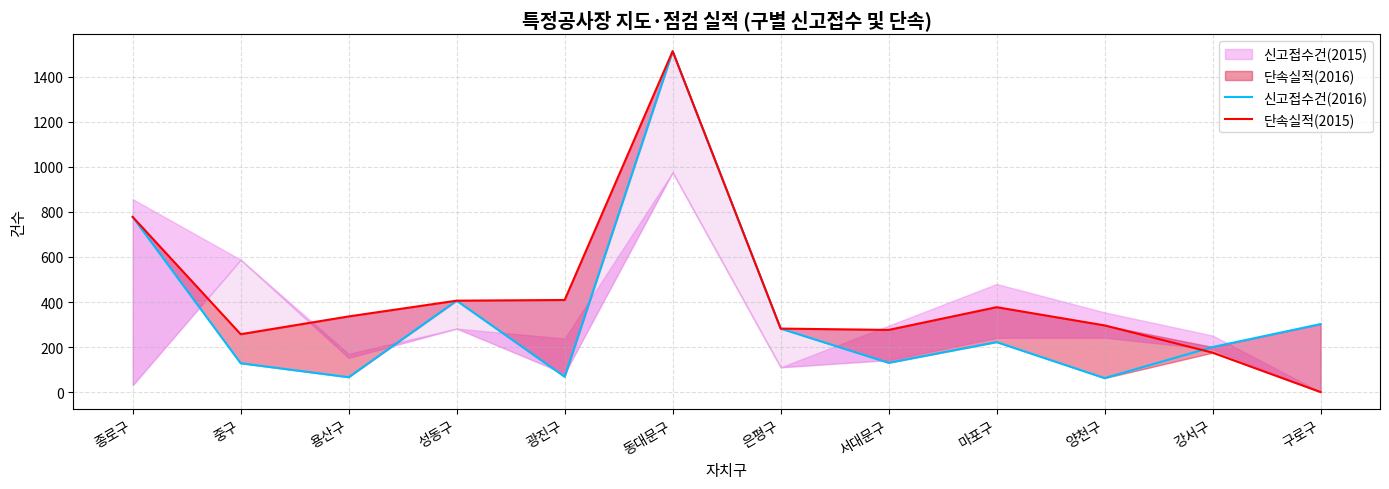

At which category does the chart reach its minimum across all series?

구로구